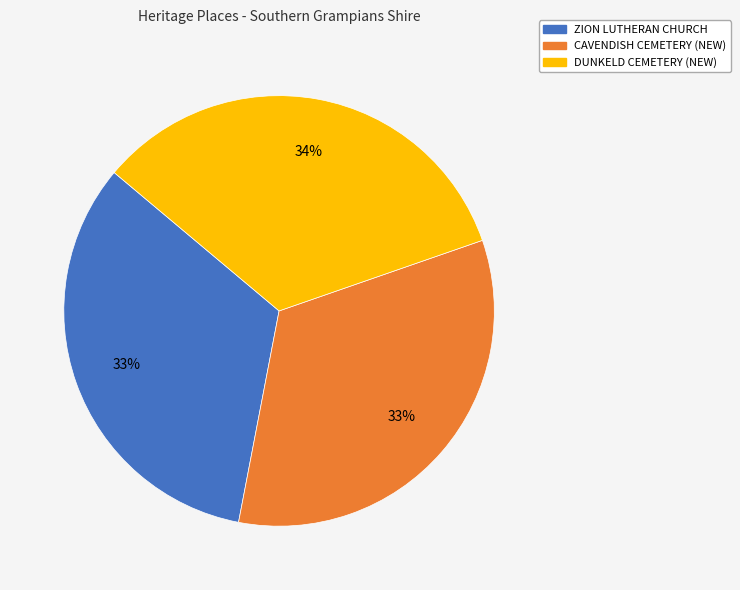

How many segments does this pie chart have?

3